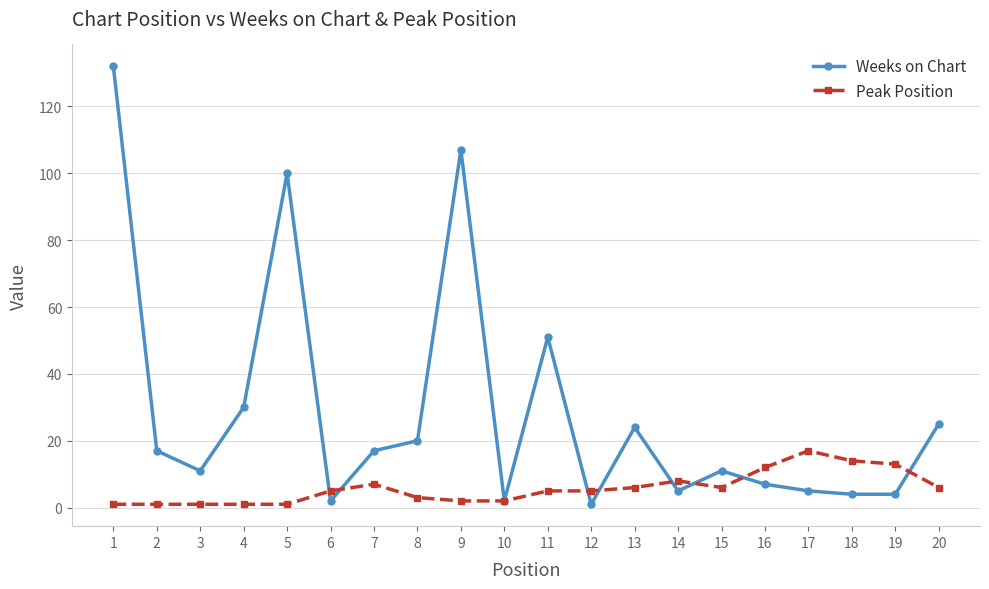

Reading left to right, extract all data points from this chart.

Weeks on Chart: 1=132	2=17	3=11	4=30	5=100	6=2	7=17	8=20	9=107	10=2	11=51	12=1	13=24	14=5	15=11	16=7	17=5	18=4	19=4	20=25
Peak Position: 1=1	2=1	3=1	4=1	5=1	6=5	7=7	8=3	9=2	10=2	11=5	12=5	13=6	14=8	15=6	16=12	17=17	18=14	19=13	20=6